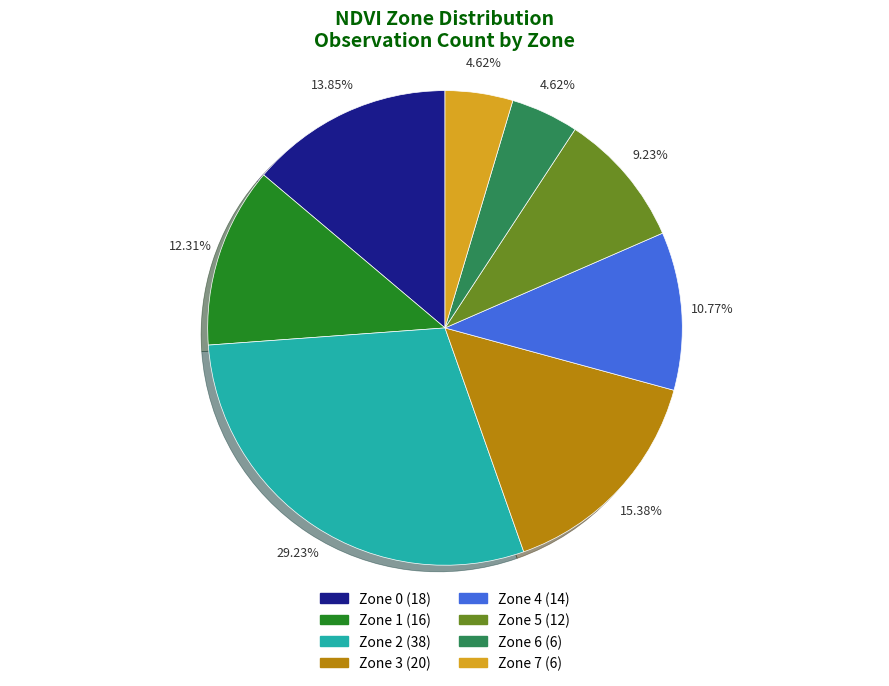

What percentage is NOT represented by Zone 4?

89.2%